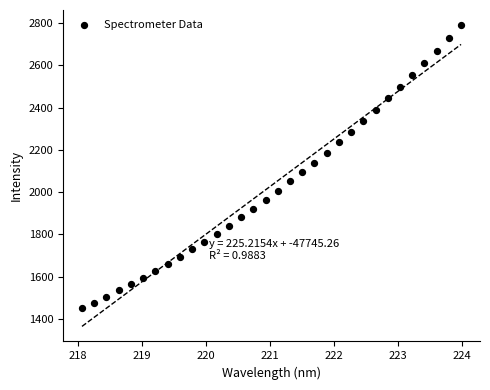

What is the range of Y values (max minus min)?

1339.5